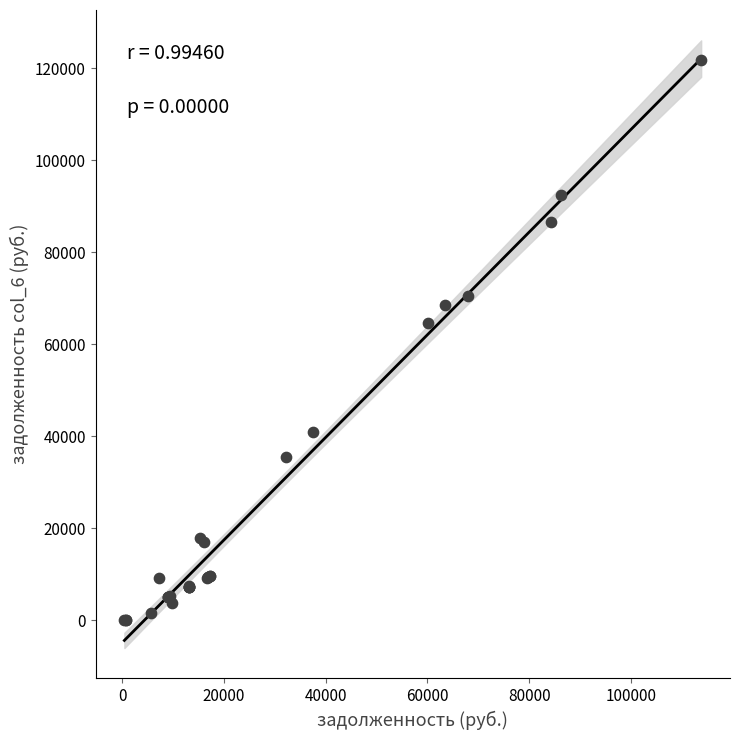

What Y value in the scatter plot is closest to 60911?

64487.7